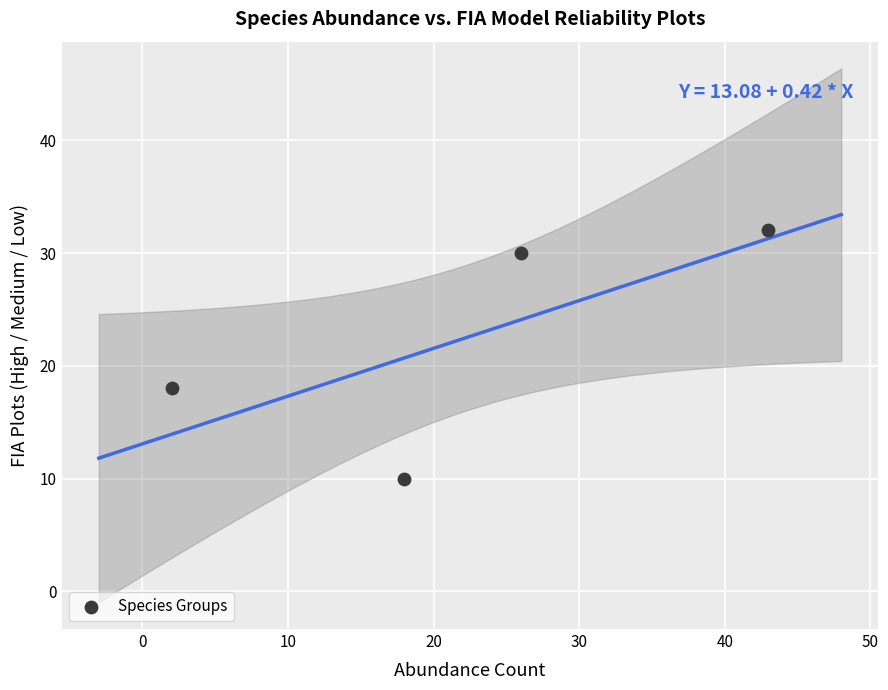

What Y value in the scatter plot is closest to 21?

18